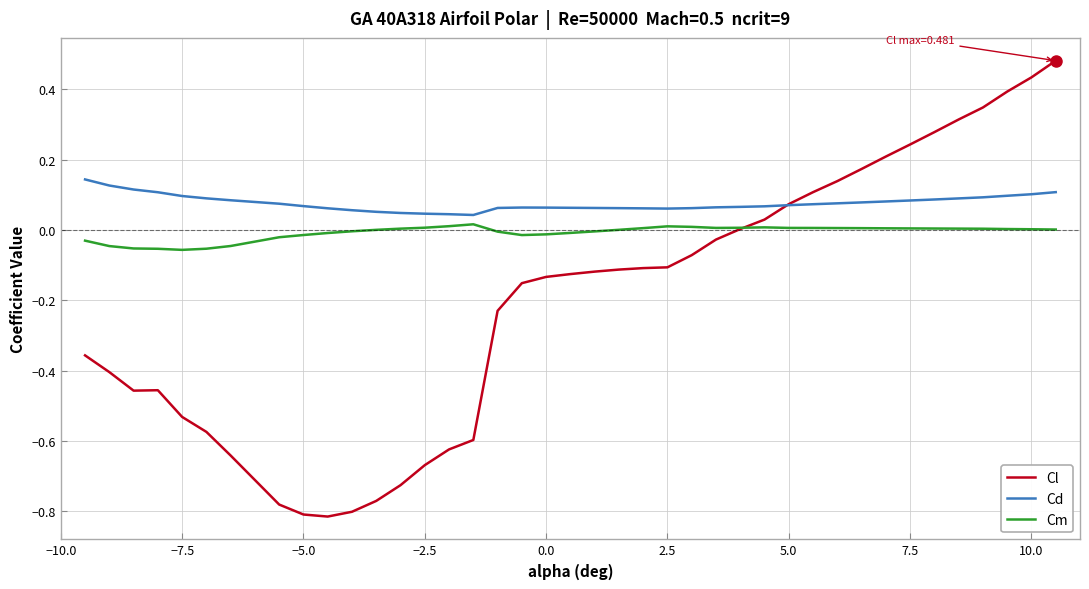

Which series has the largest total across all categories?

Cd